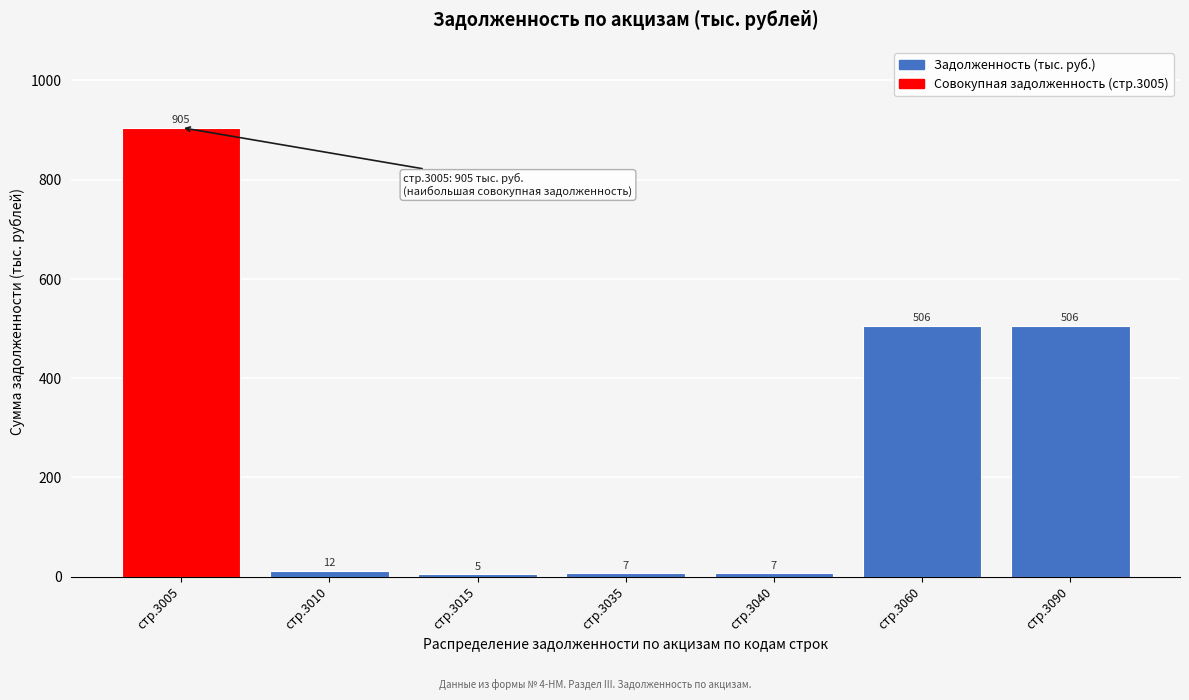

Reading right to left, what are all the values shown in this chart?

стр.3090=506	стр.3060=506	стр.3040=7	стр.3035=7	стр.3015=5	стр.3010=12	стр.3005=905